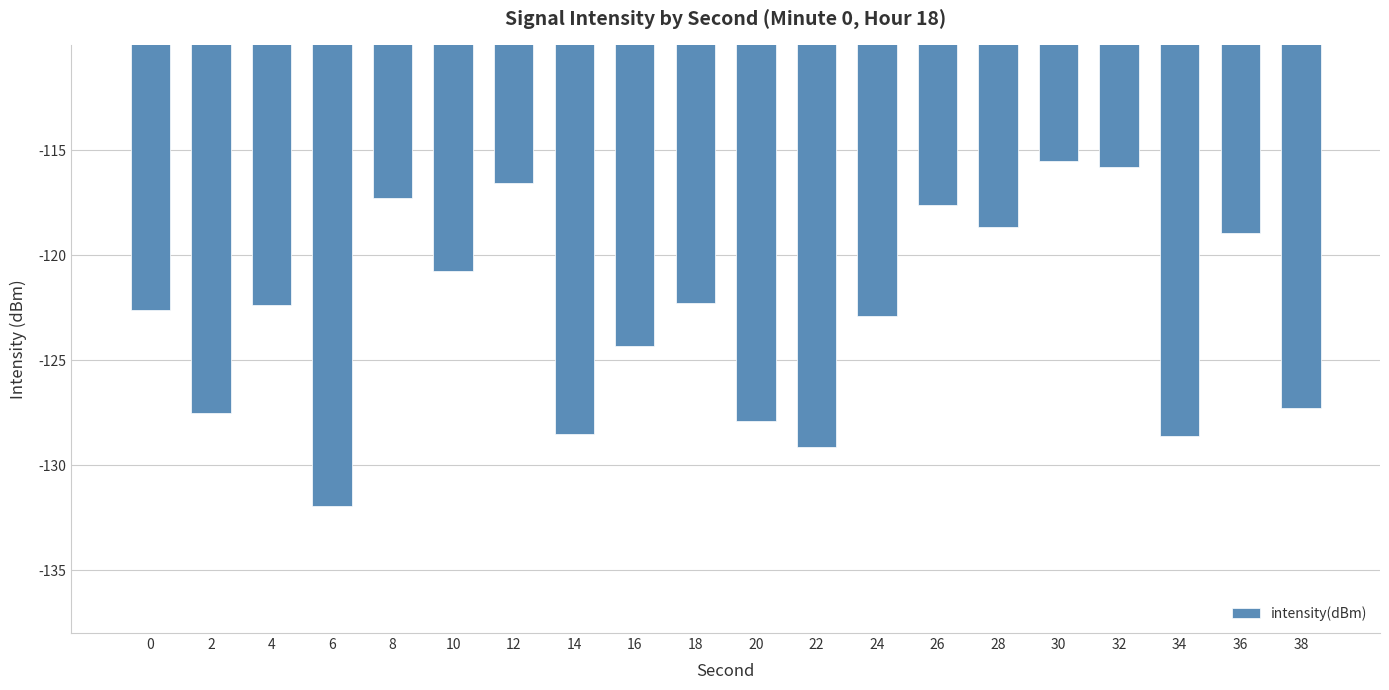

Count the number of data series in this chart.

1